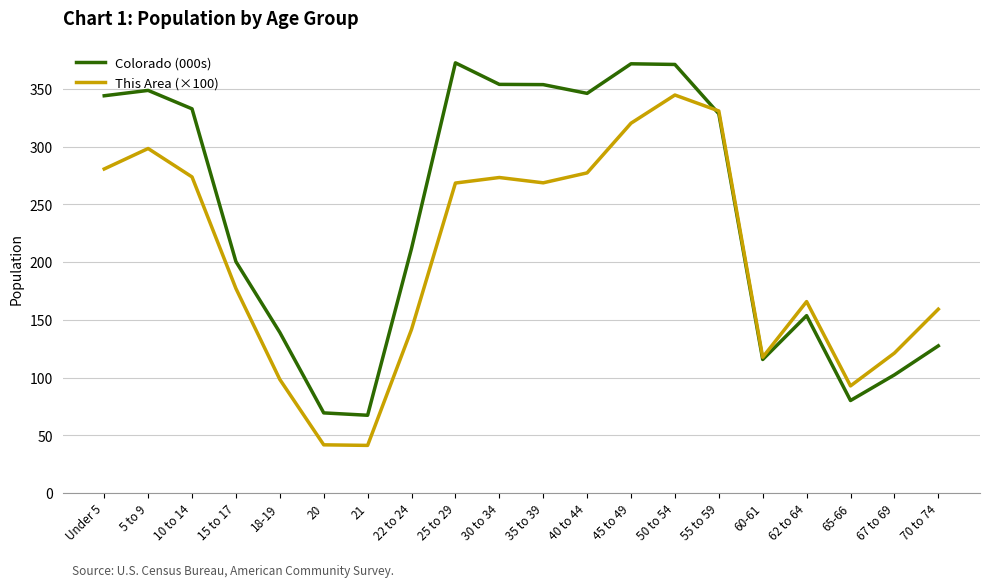

What is the maximum value shown in the chart?

372.5